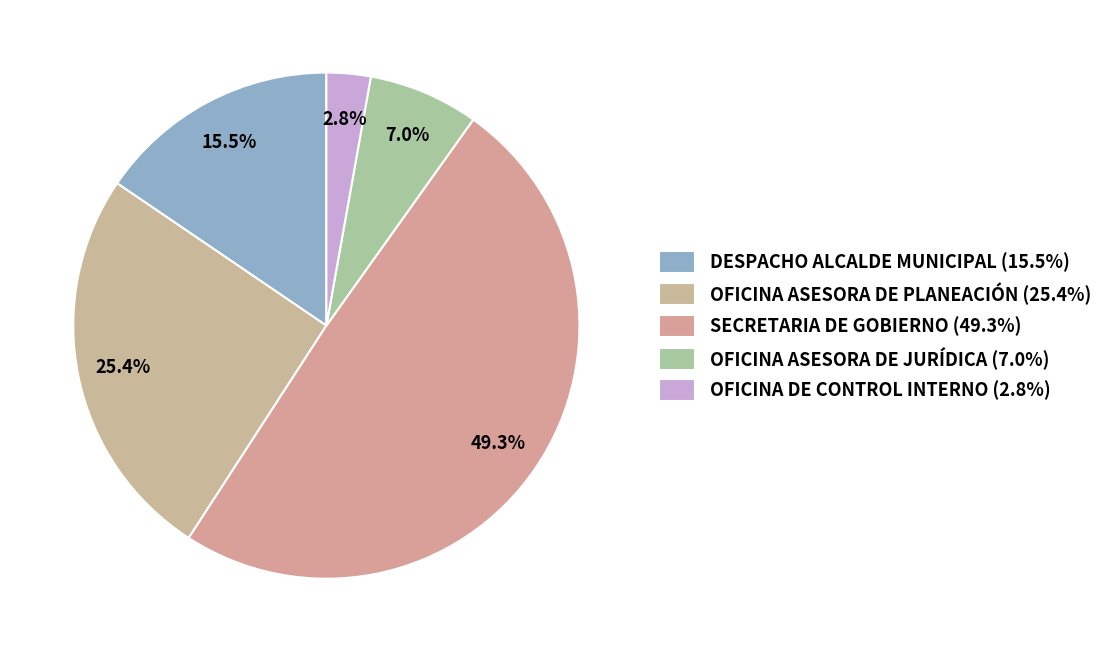

Rank the categories by value from highest to lowest.

SECRETARIA DE GOBIERNO, OFICINA ASESORA DE PLANEACIÓN, DESPACHO ALCALDE MUNICIPAL, OFICINA ASESORA DE JURÍDICA, OFICINA DE CONTROL INTERNO